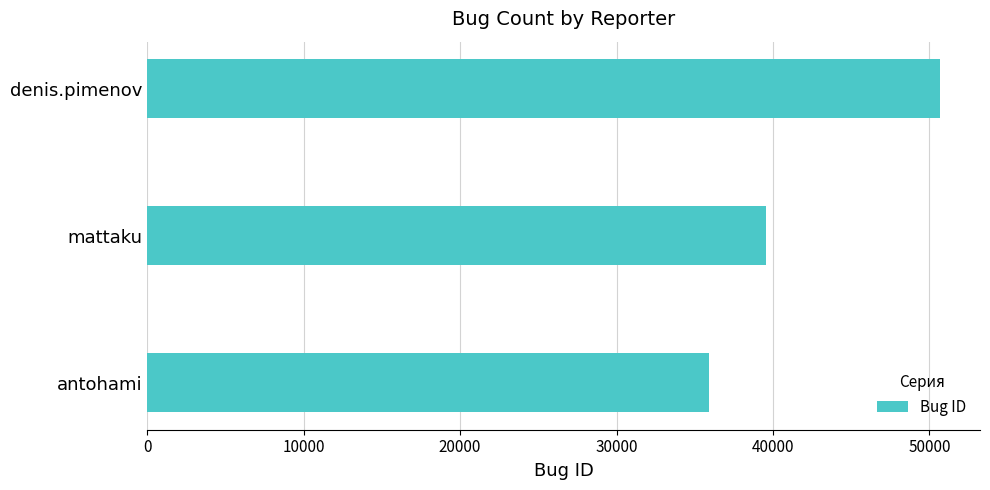

Are the bars grouped side by side (vs. stacked)?

No